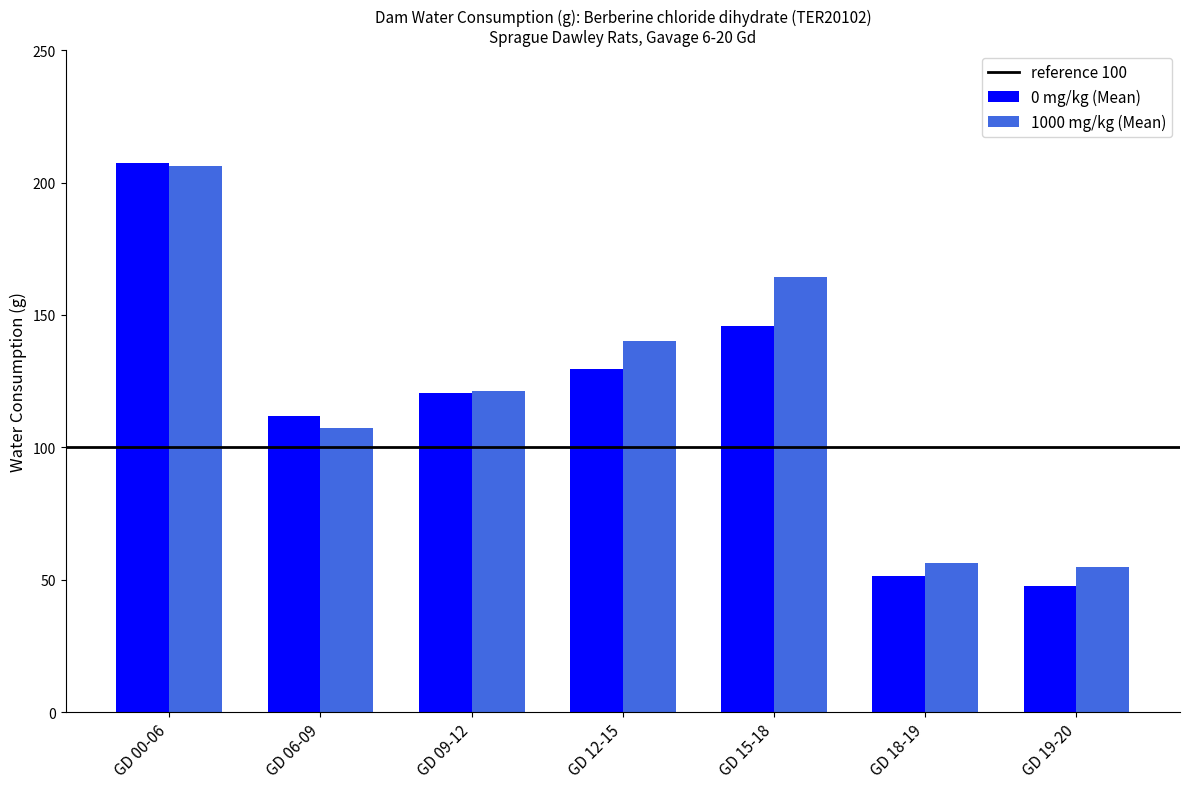

What is the label of the 5th bar from the left?

GD 15-18